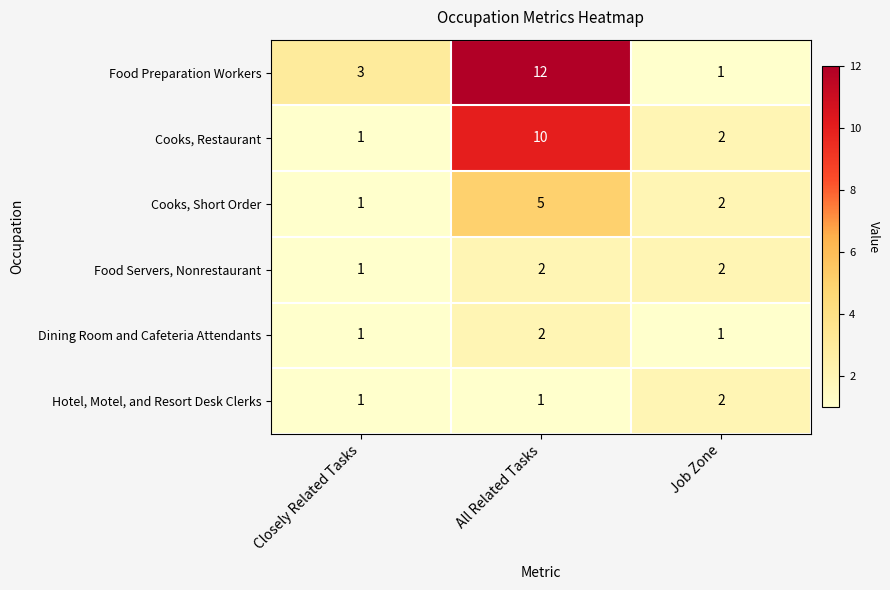

How many Food Preparation Workers values are between 1 and 12?

3